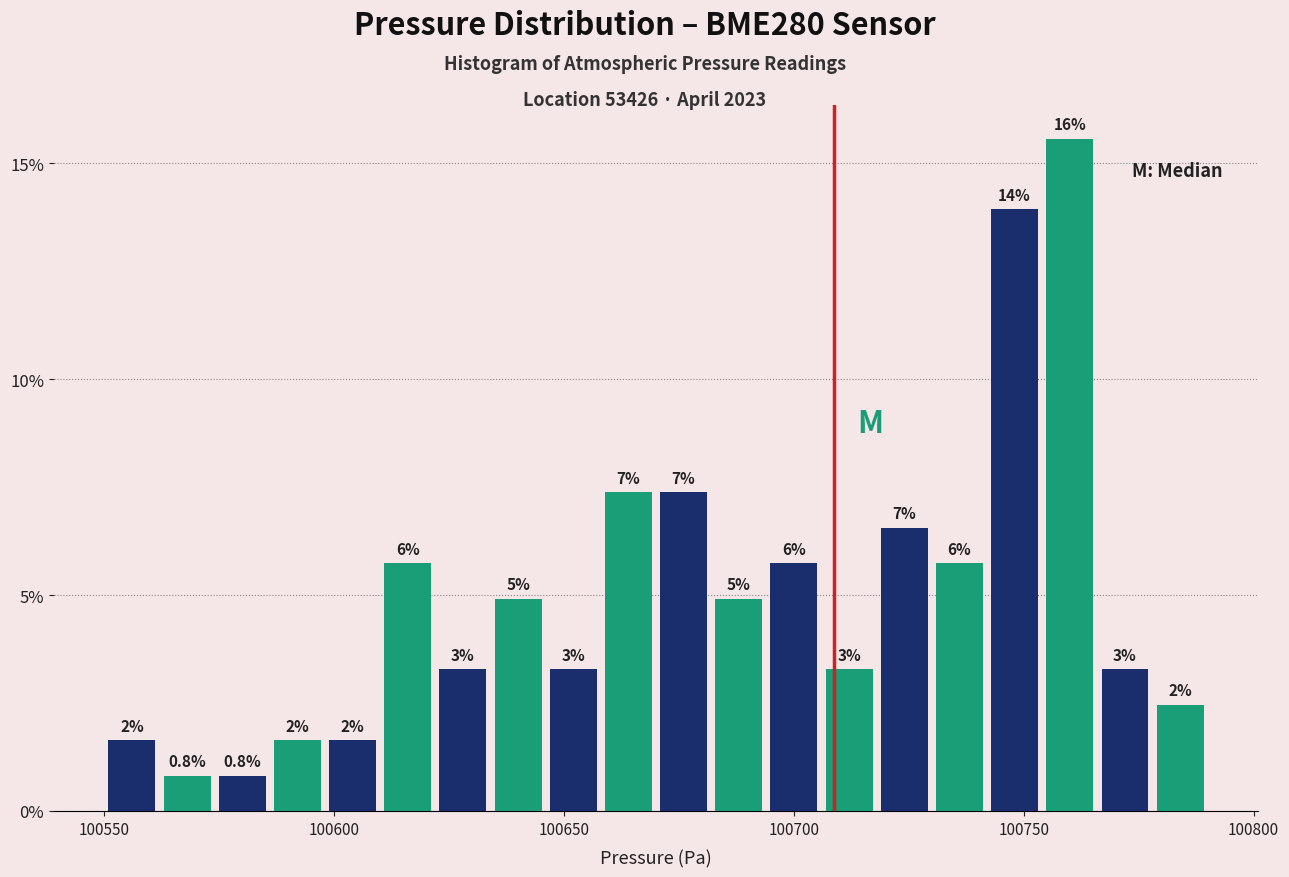

Around what value on the x-axis is the tallest bar? Give the approximate position of its centre, as read against the axis.

100760